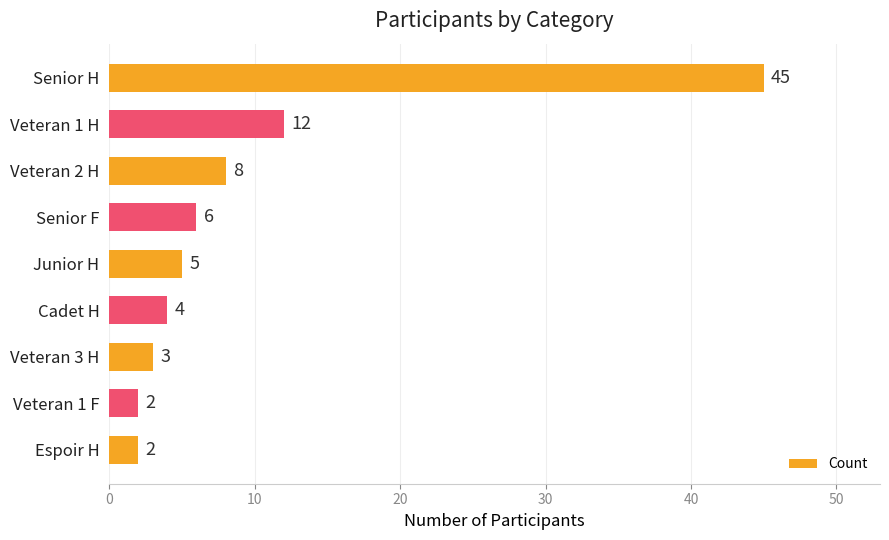

How many values are below 5?

4